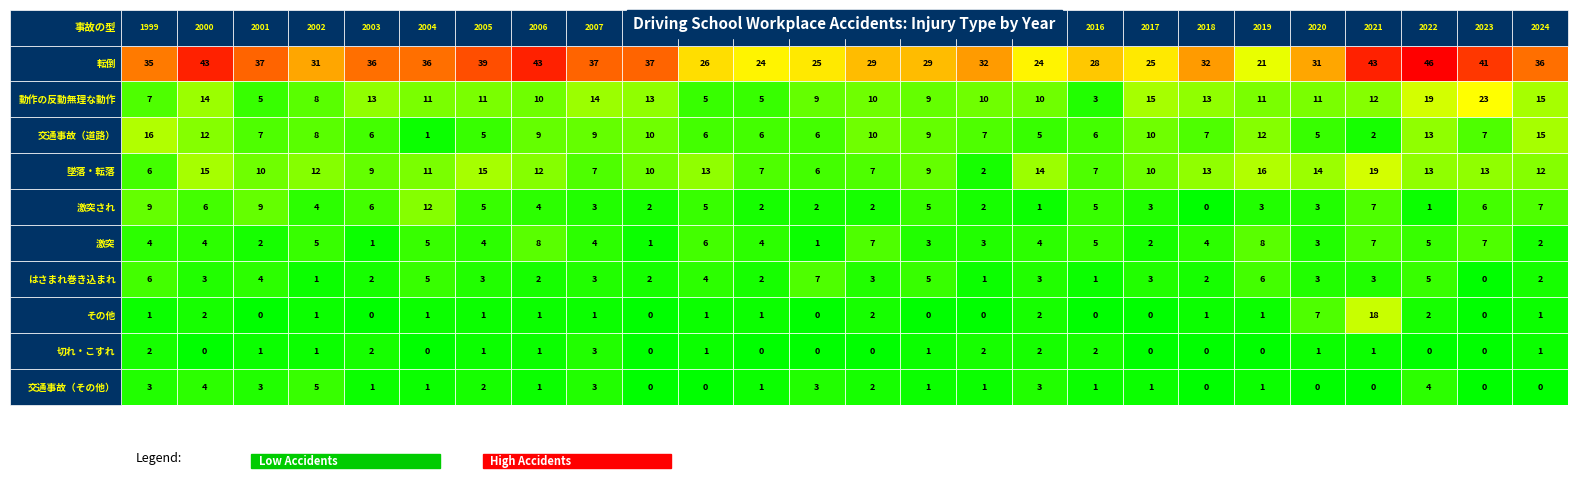

What is the difference between the maximum and minimum values in the 切れ・こすれ series?

3